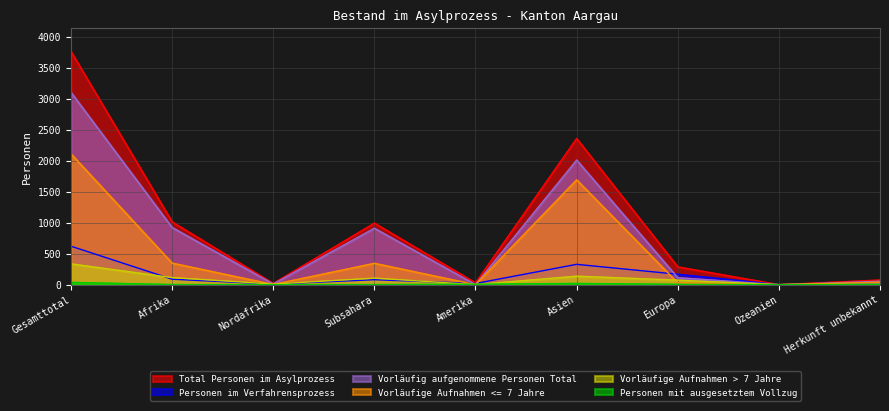

Reading left to right, list all the values displayed in this chart.

Total Personen im Asylprozess: Gesamttotal=3764	Afrika=1014	Nordafrika=20	Subsahara=994	Amerika=29	Asien=2359	Europa=287	Ozeanien=0	Herkunft unbekannt=75
Personen im Verfahrensprozess: Gesamttotal=621	Afrika=88	Nordafrika=8	Subsahara=80	Amerika=19	Asien=328	Europa=168	Ozeanien=0	Herkunft unbekannt=18
Vorläufig aufgenommene Personen Total: Gesamttotal=3104	Afrika=923	Nordafrika=12	Subsahara=911	Amerika=2	Asien=2011	Europa=113	Ozeanien=0	Herkunft unbekannt=55
Vorläufige Aufnahmen <= 7 Jahre: Gesamttotal=2111	Afrika=348	Nordafrika=3	Subsahara=345	Amerika=1	Asien=1692	Europa=30	Ozeanien=0	Herkunft unbekannt=40
Vorläufige Aufnahmen > 7 Jahre: Gesamttotal=336	Afrika=114	Nordafrika=9	Subsahara=105	Amerika=1	Asien=137	Europa=73	Ozeanien=0	Herkunft unbekannt=11
Personen mit ausgesetztem Vollzug: Gesamttotal=37	Afrika=2	Nordafrika=0	Subsahara=2	Amerika=7	Asien=20	Europa=6	Ozeanien=0	Herkunft unbekannt=2